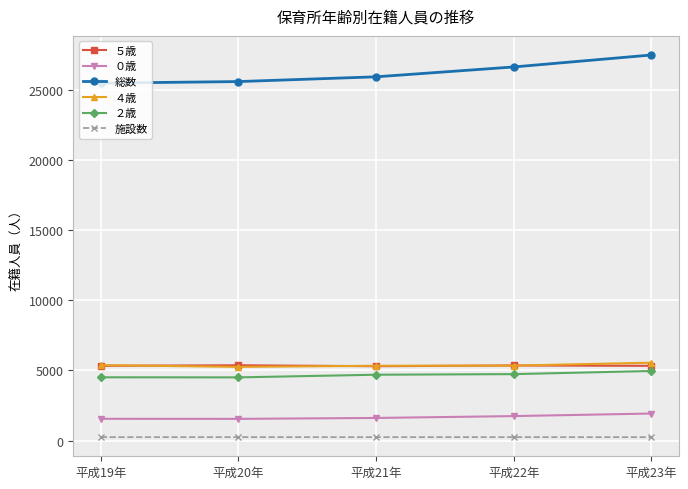

What is the smallest value displayed?

253